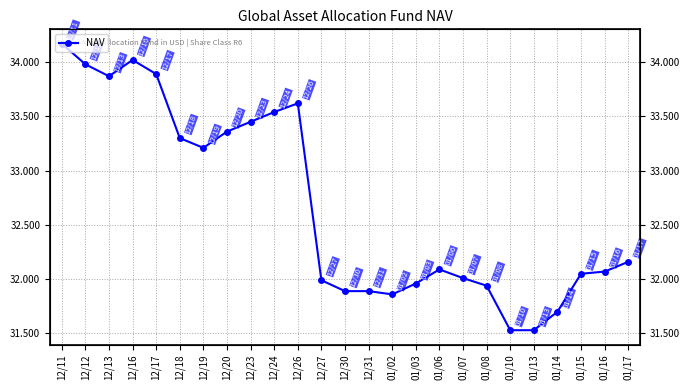

The value at 12/16 is 34.0. True or false?

True